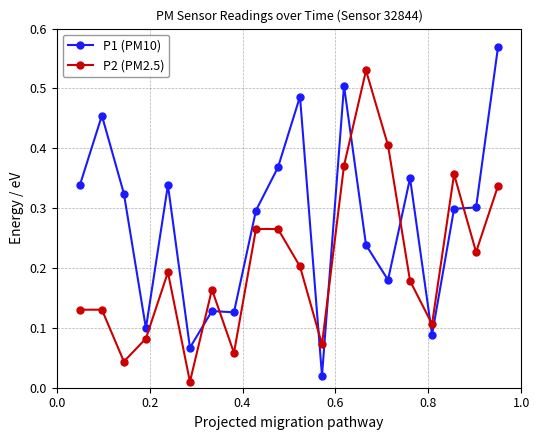

Rank the series by their maximum value, from highest to lowest.

P1 (PM10), P2 (PM2.5)